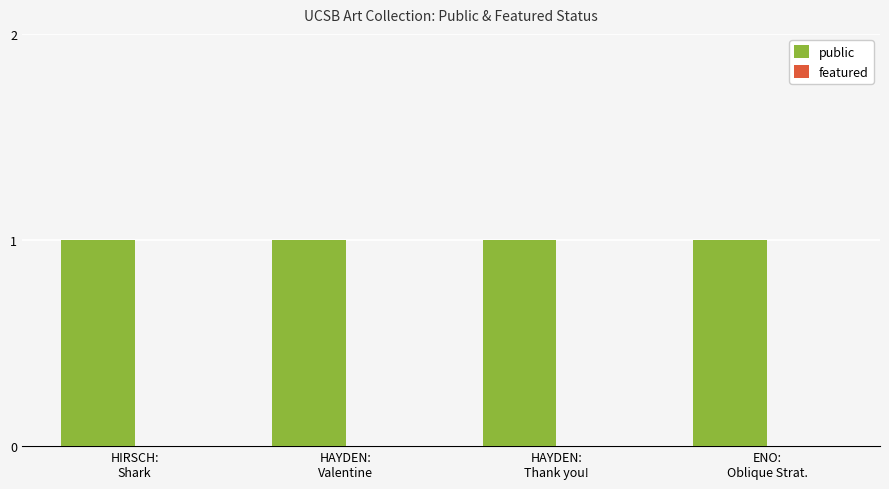

Reading left to right, what are all the values shown in this chart?

public: 1	1	1	1
featured: 0	0	0	0